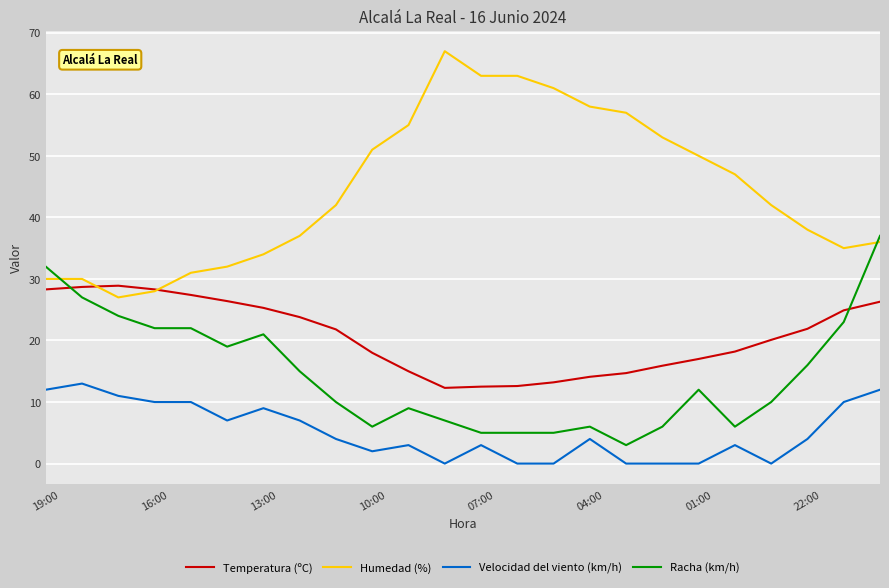

Rank the series by their average value, from highest to lowest.

Humedad (%), Temperatura (ºC), Racha (km/h), Velocidad del viento (km/h)